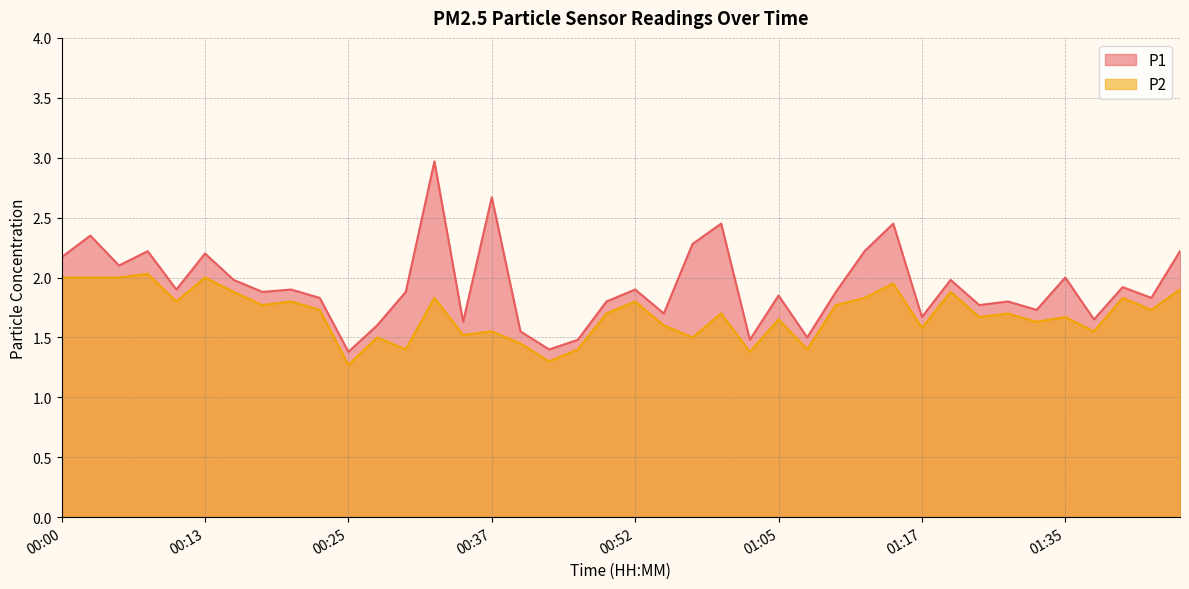

At 01:25, list the series in order from largest to smallest.

P1, P2